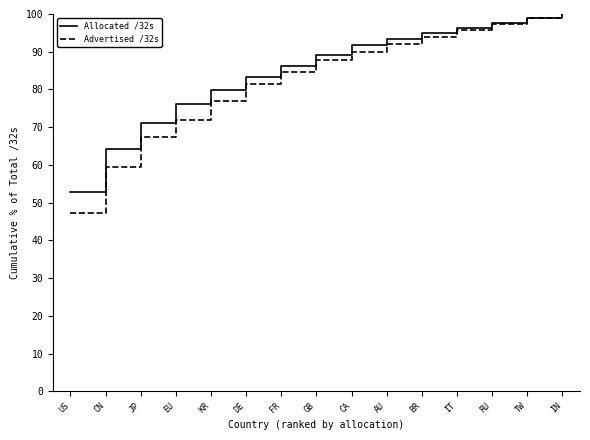

Rank the series by their average value, from highest to lowest.

Allocated /32s, Advertised /32s